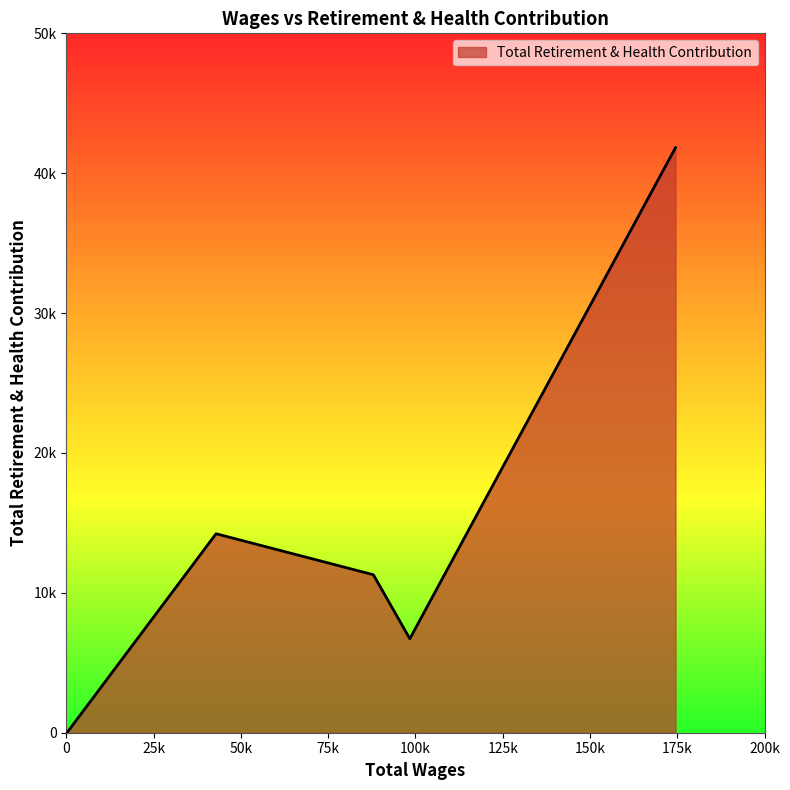

What is the sum of all values?

74065